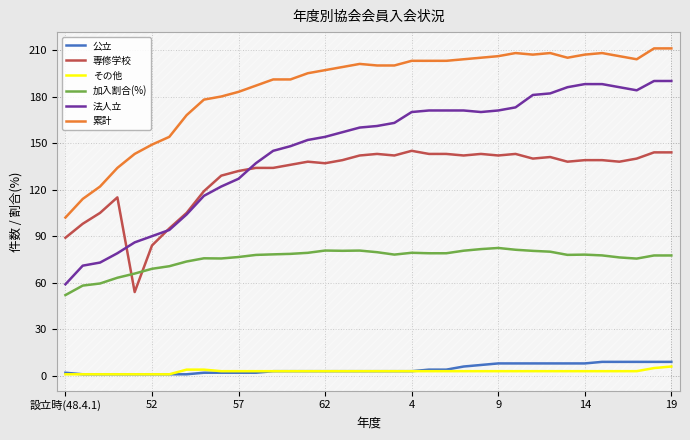

What is the sum of all 法人立 values?

5270.0